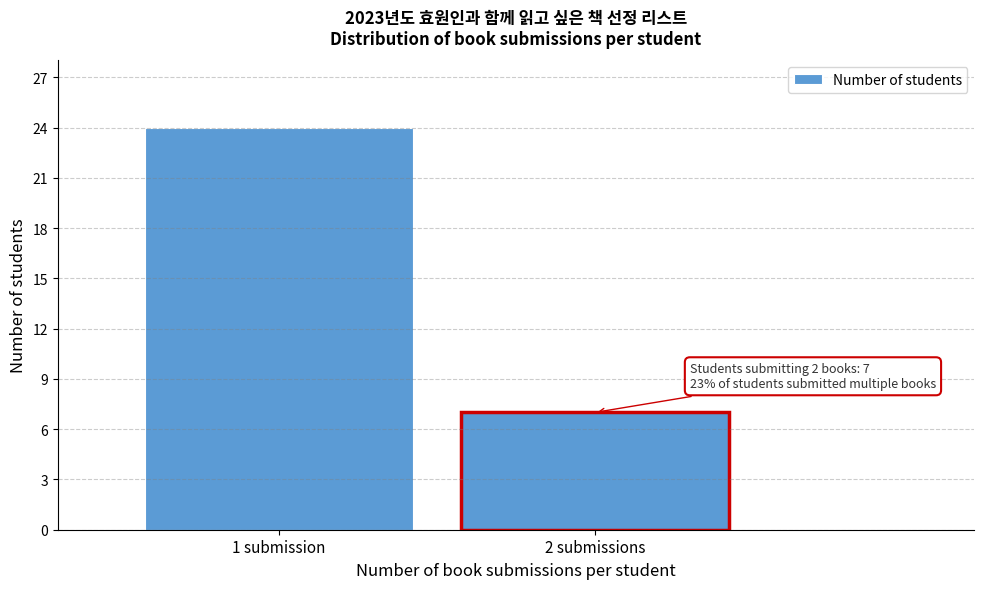

Reading left to right, list all the values displayed in this chart.

24	7